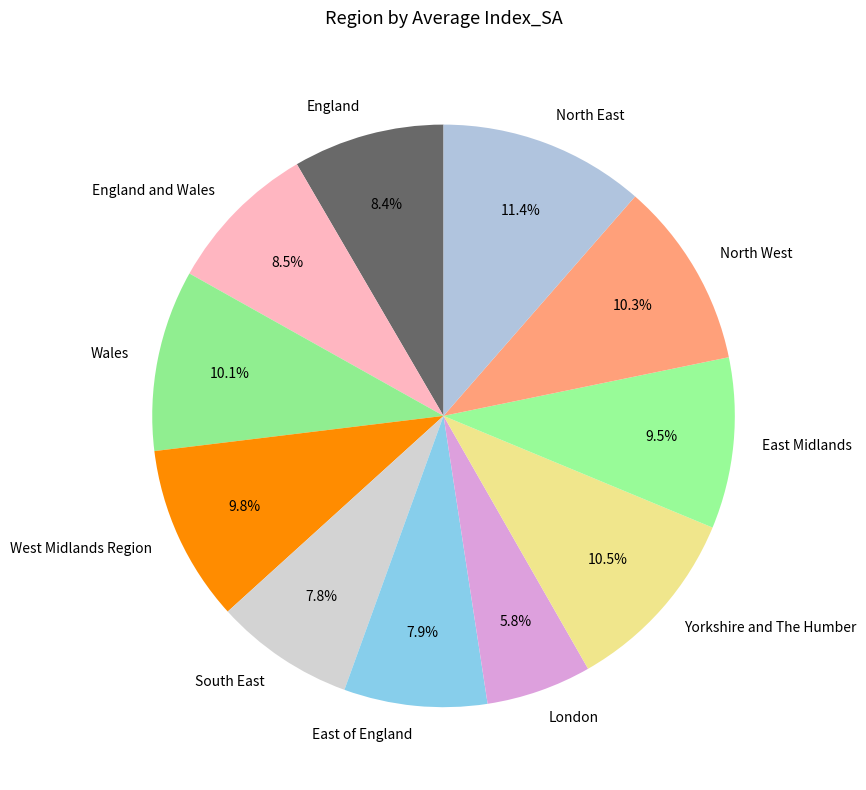

Count the number of slices in the pie.

11